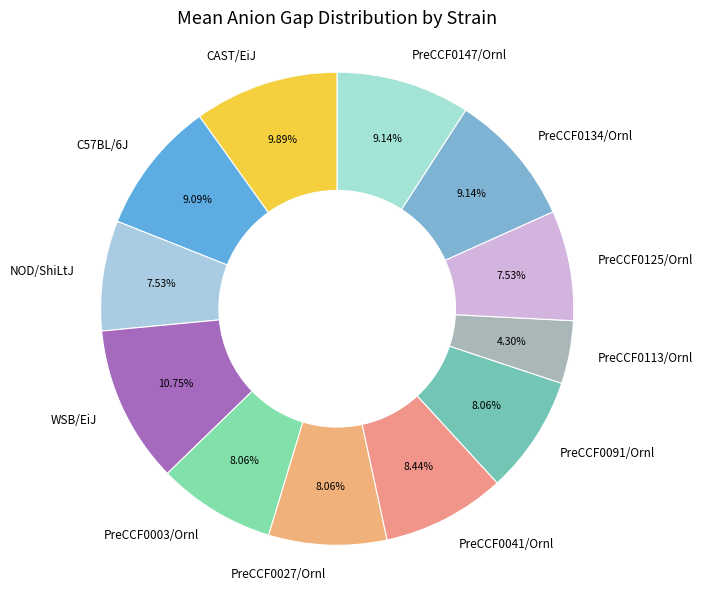

True or false: PreCCF0147/Ornl accounts for 21% of the total.

False